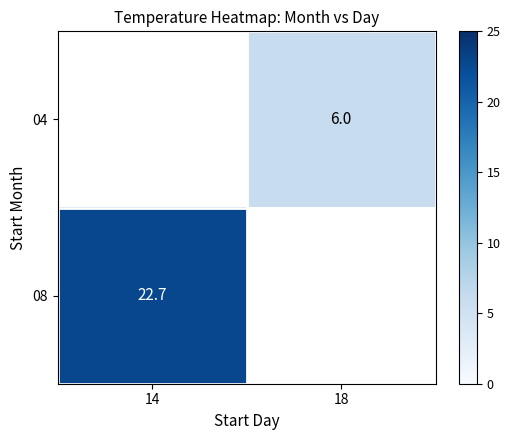

Is the value of 08 at 14 greater than the value of 04 at 18?

Yes